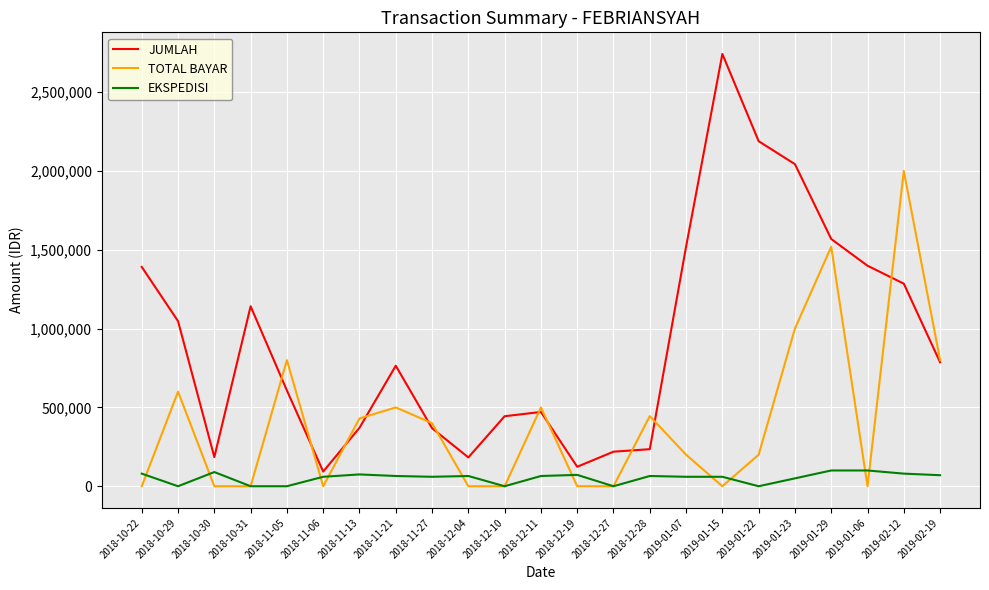

Does the chart display data point markers on the line(s)?

No